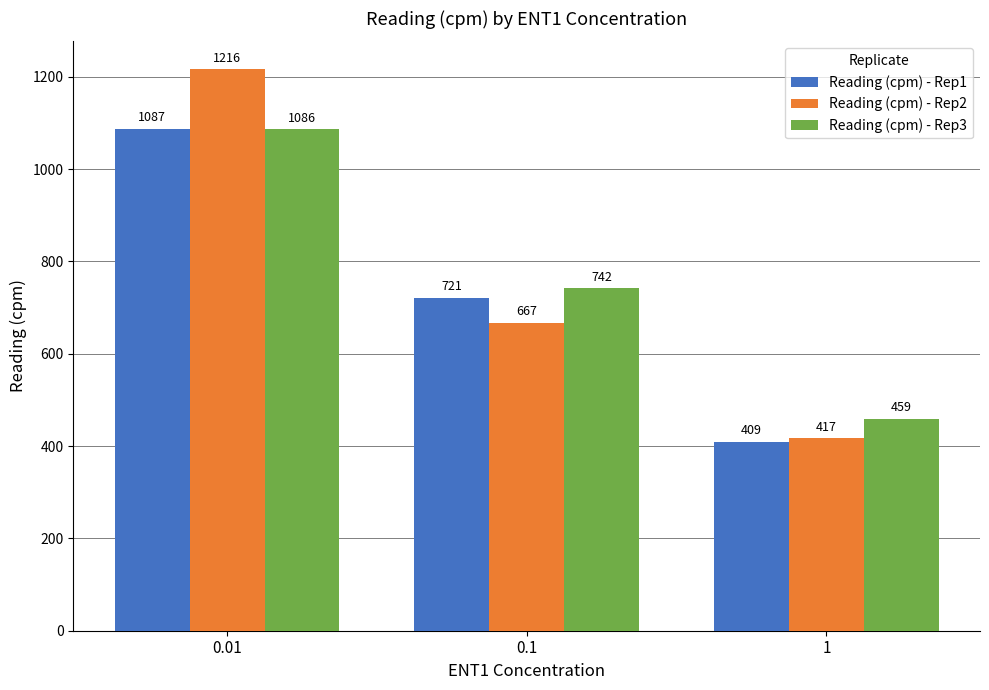

Reading right to left, extract all data points from this chart.

Reading (cpm) - Rep1: 409	721	1087
Reading (cpm) - Rep2: 417	667	1216
Reading (cpm) - Rep3: 459	742	1086